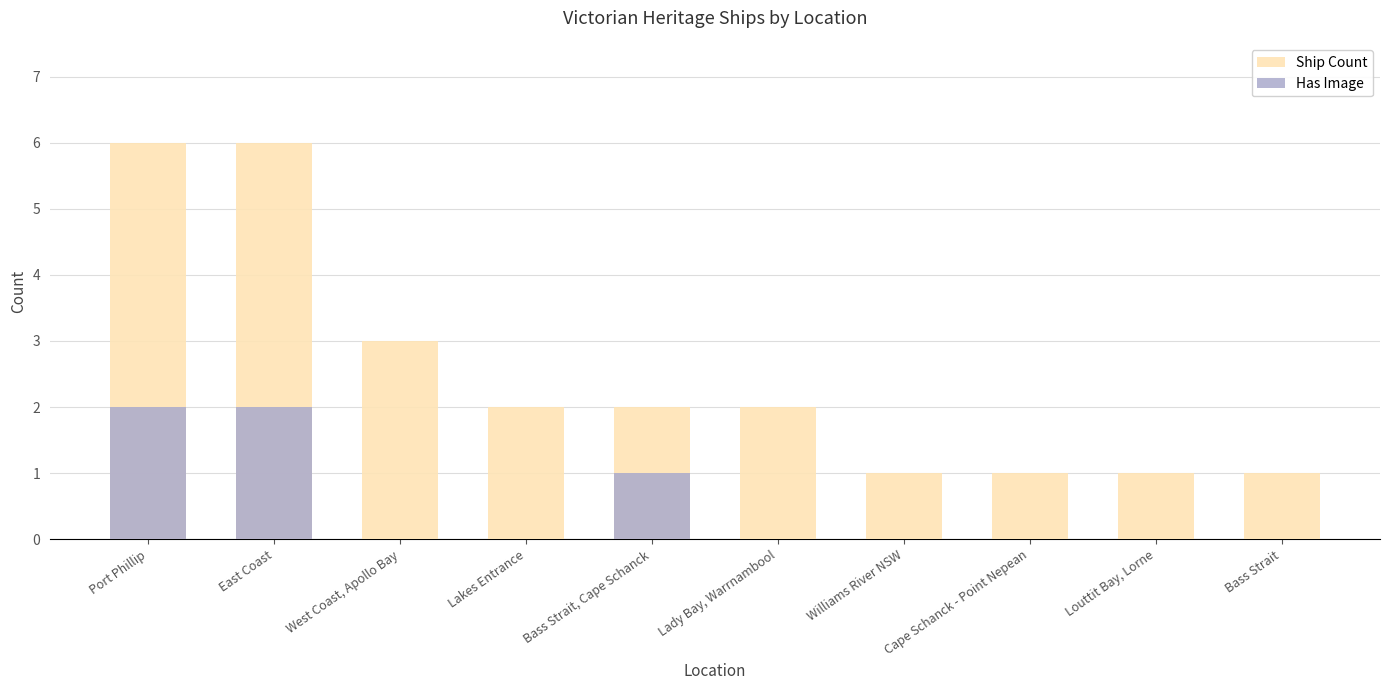

How many groups of bars are there?

10